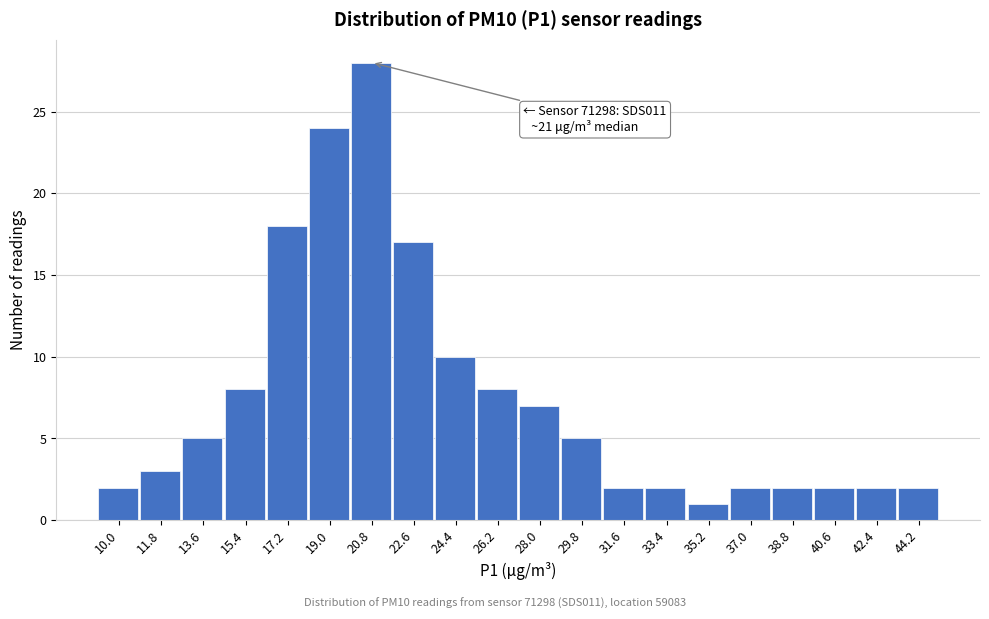

Reading right to left, what are all the values shown in this chart?

2	2	2	2	2	1	2	2	5	7	8	10	17	28	24	18	8	5	3	2